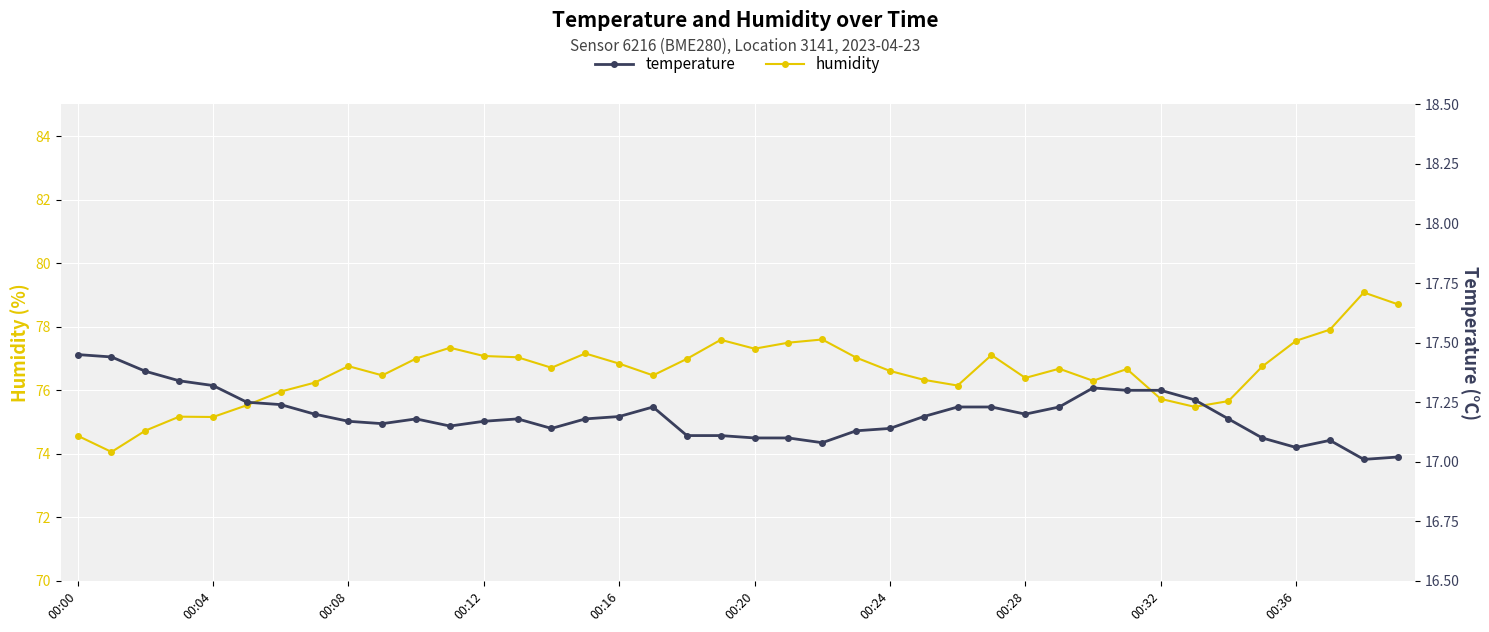

At which category is the sum across all series the highest?

38